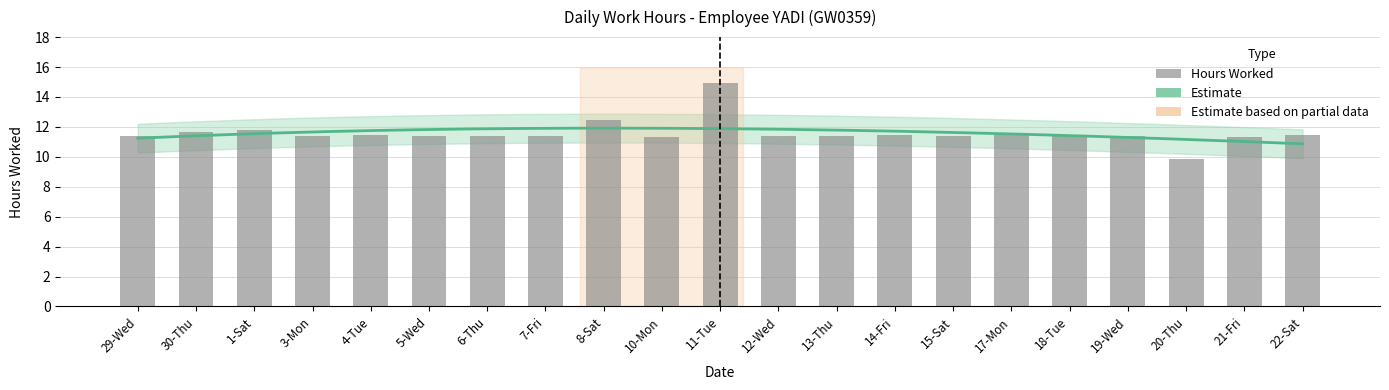

What is the average value?

11.6